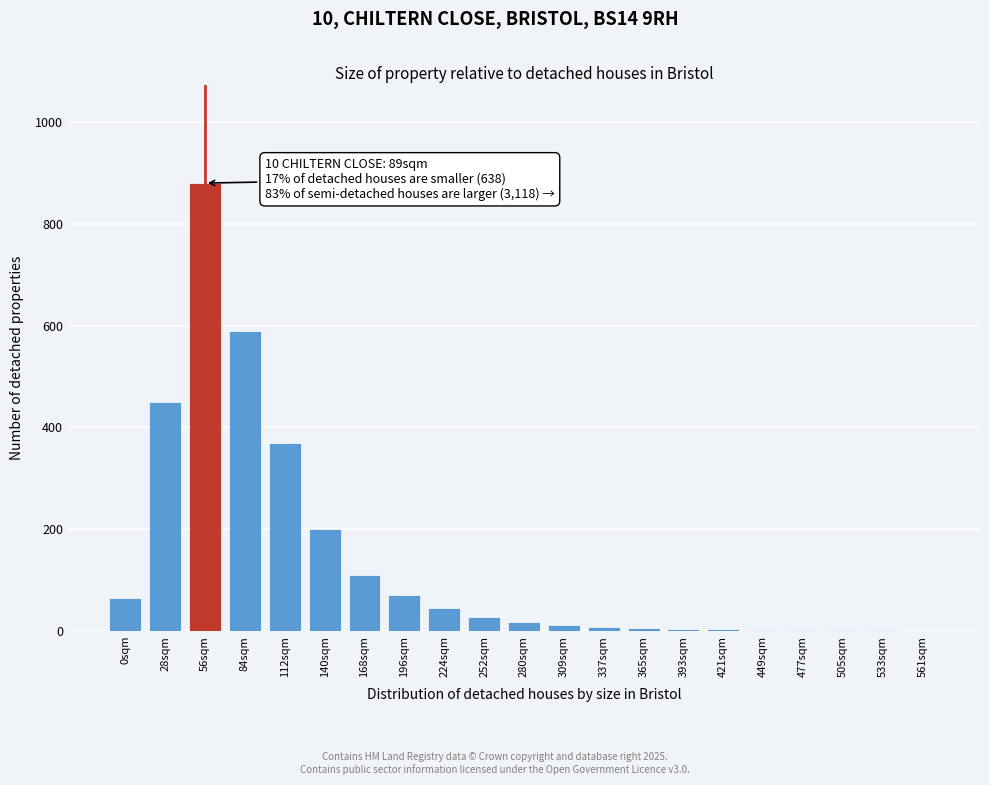

What is the maximum value shown in the chart?

880